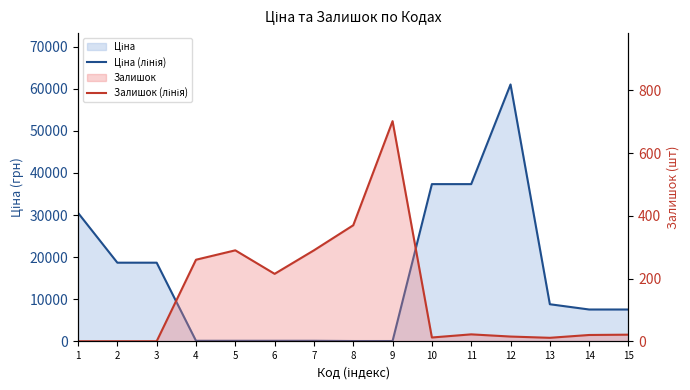

At 4, list the series in order from largest to smallest.

Залишок (лінія), Ціна (лінія)